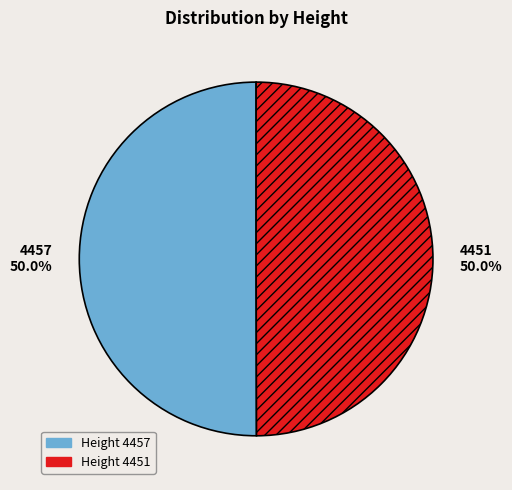

True or false: 4457 accounts for 50% of the total.

True